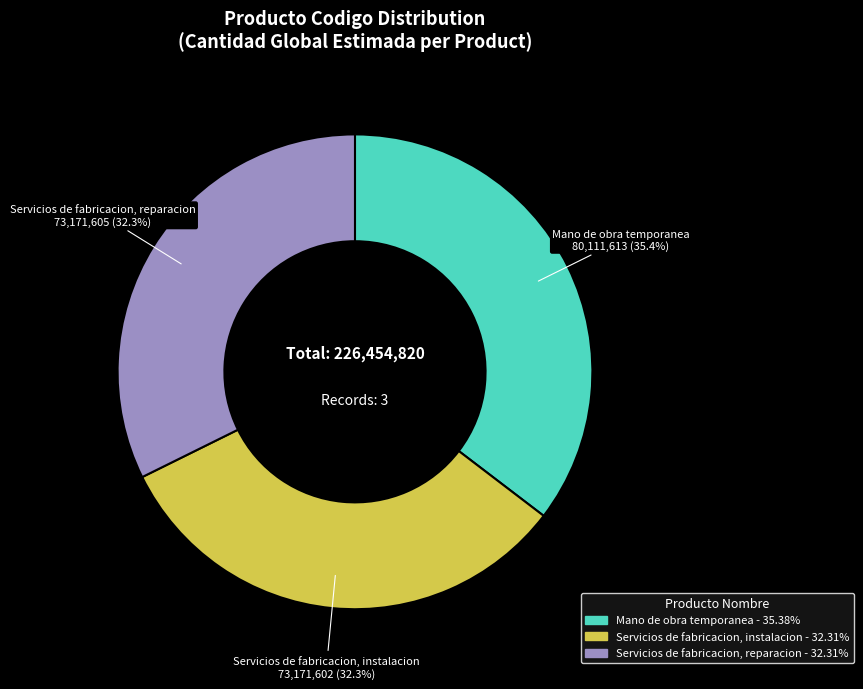

What is the ratio of the value at Servicios de fabricacion, instalacion to the value at Mano de obra temporanea?

0.9